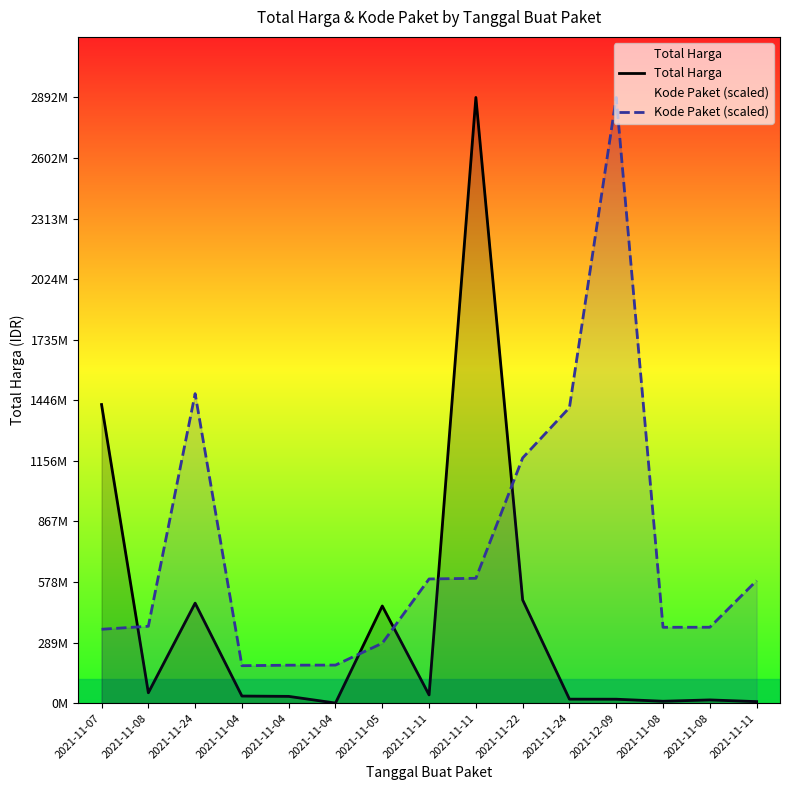

What is the label of the 12th point from the left?

2021-12-09